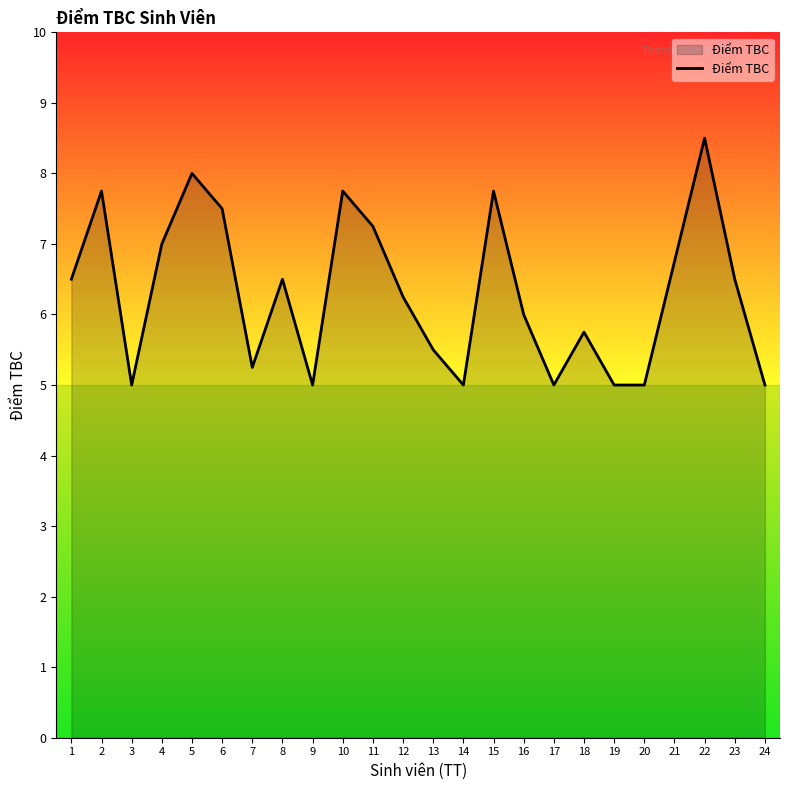

Which has a higher value, 9 or 18?

18